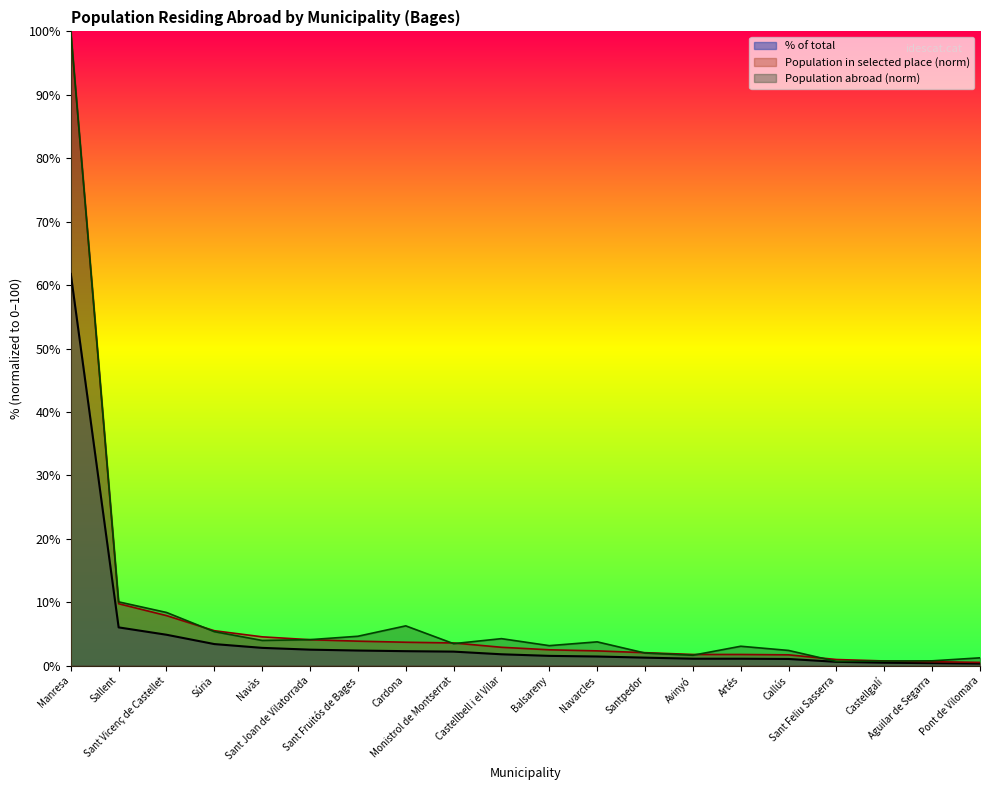

True or false: Population in selected place and % of total cross at least once.

False